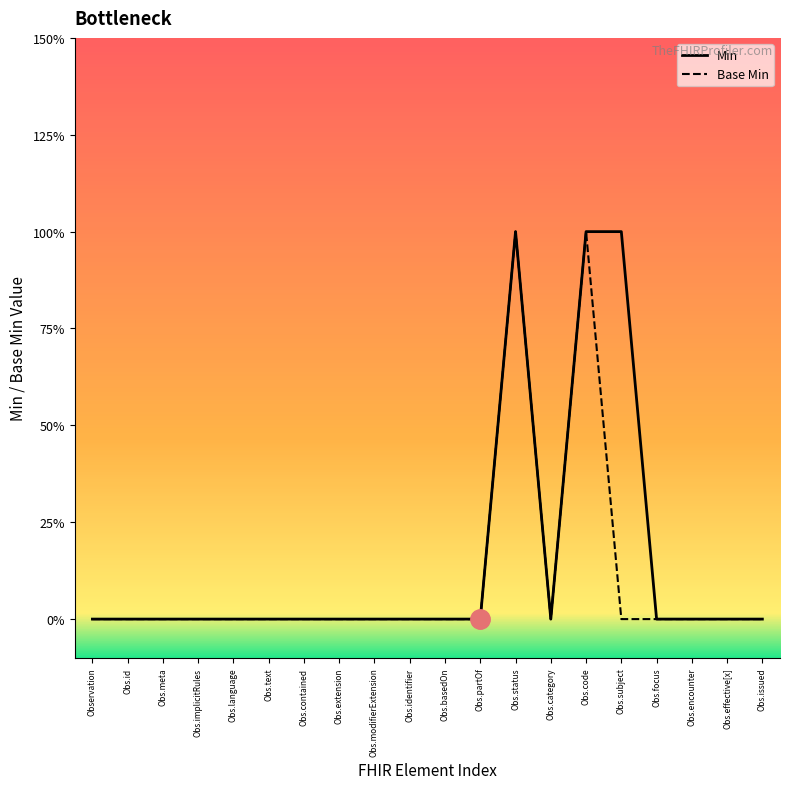

List the series in order of their overall mean, highest first.

Min, Base Min